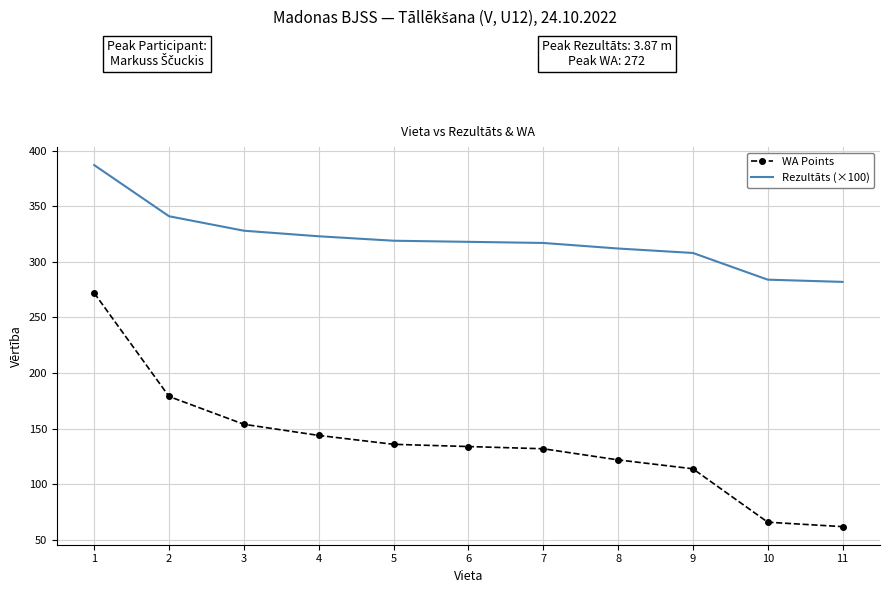

True or false: Rezultāts (×100) and WA Points cross at least once.

False